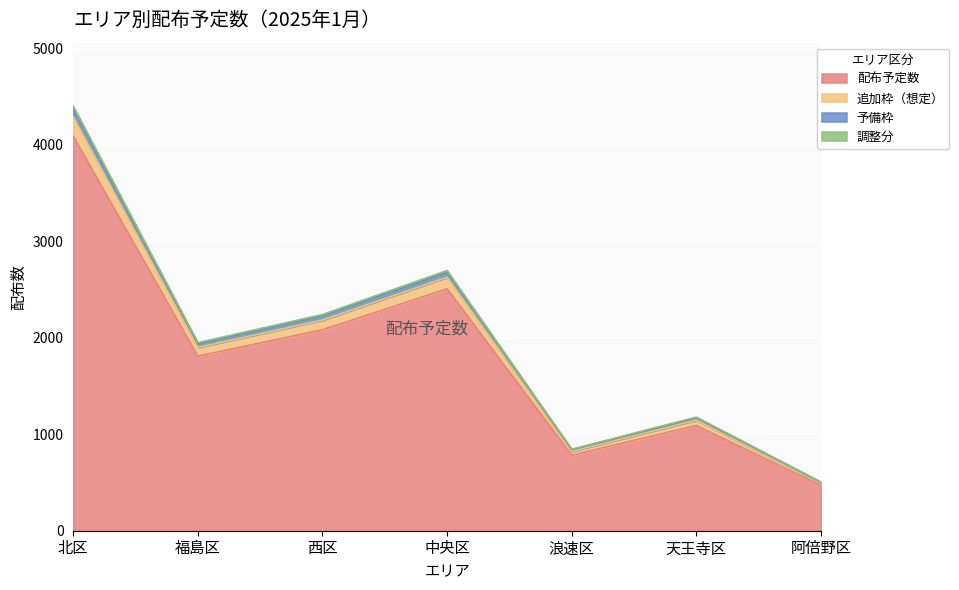

What is the value of the 配布予定数 point at the 1st from the left?

4091